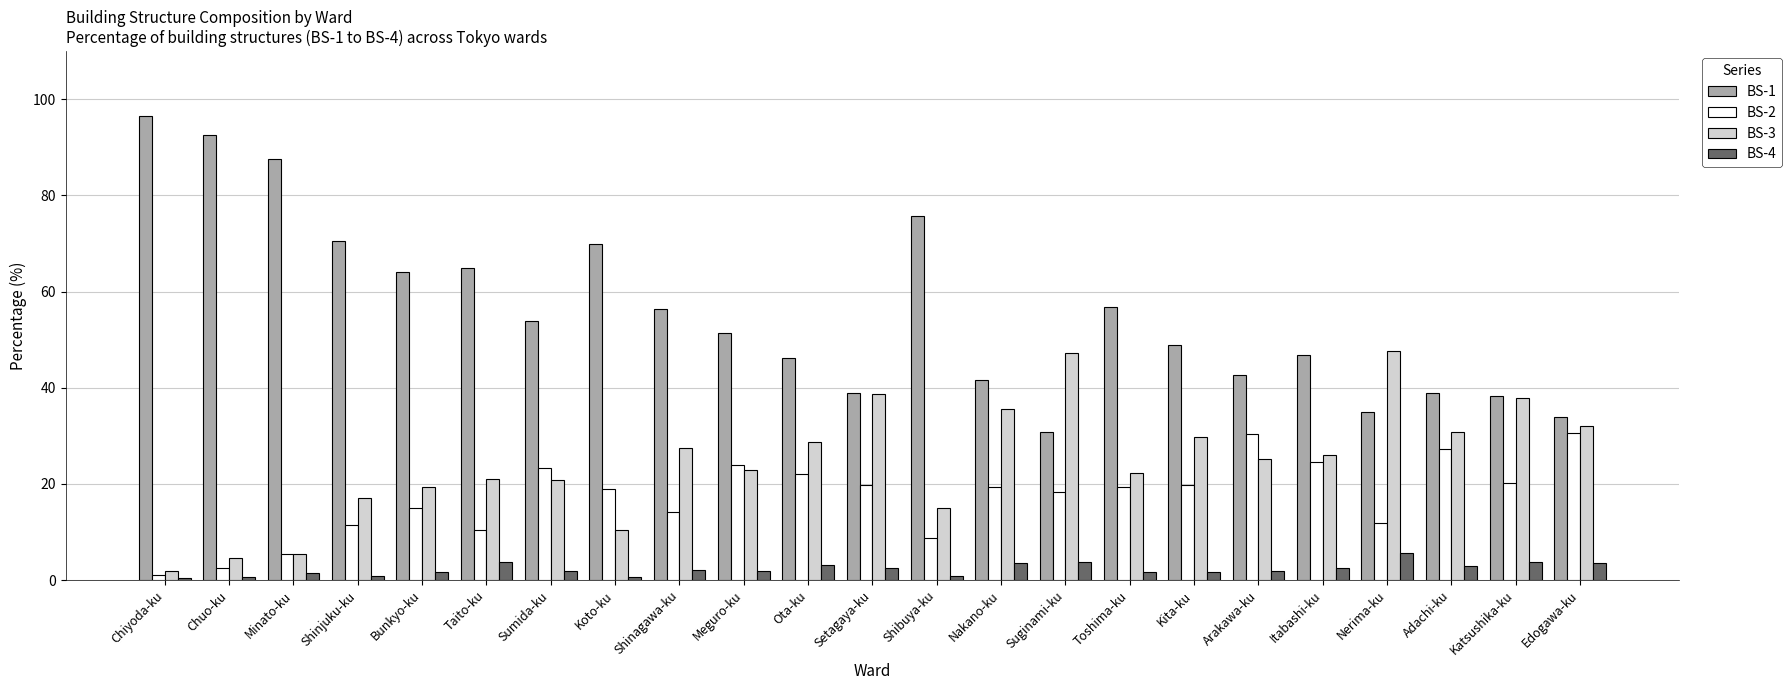

How many data points in BS-1 are above 51?

12